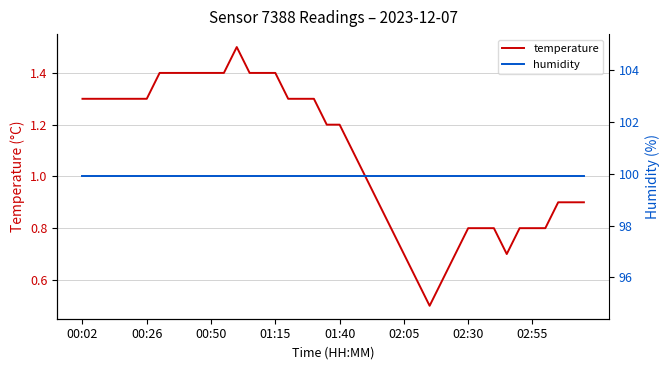

How many lines are shown in the chart?

2